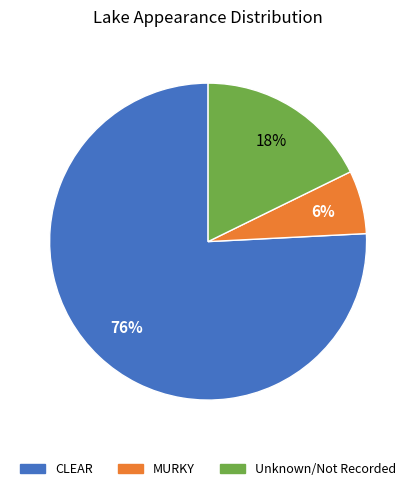

Do MURKY and CLEAR together represent more than half of the pie?

Yes